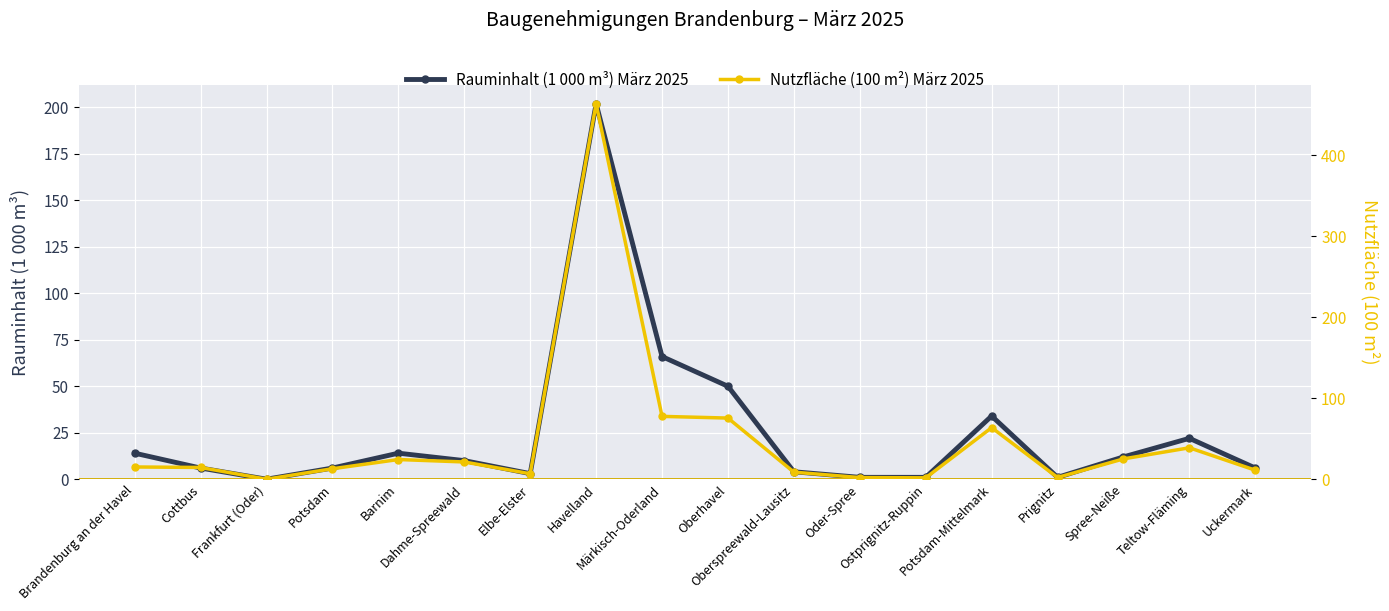

The Rauminhalt (1 000 m³) März 2025 series shows 4.0 at Oberspreewald-Lausitz. True or false?

True